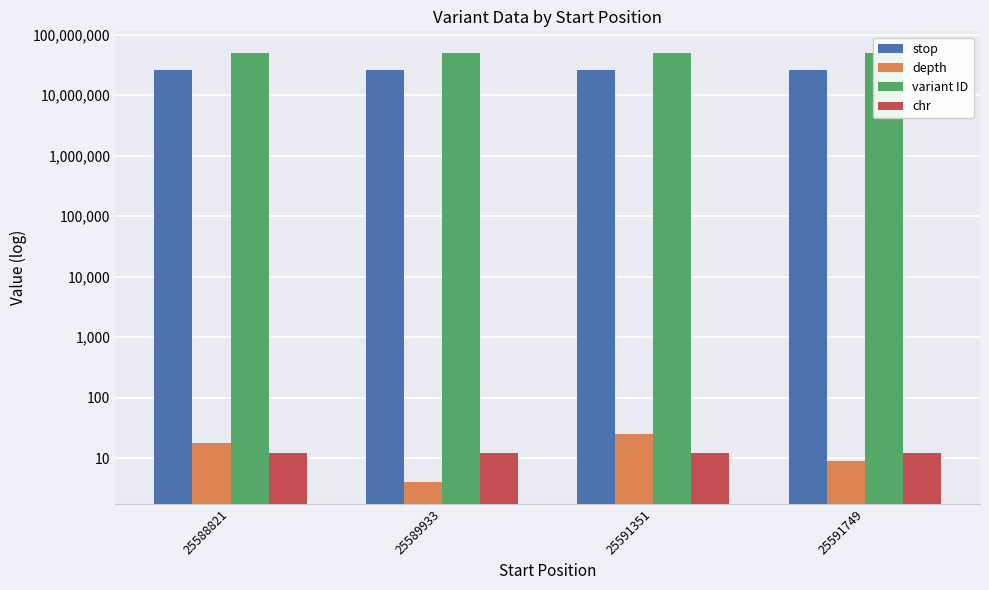

What is the total value across all series at 25591351?

75732992